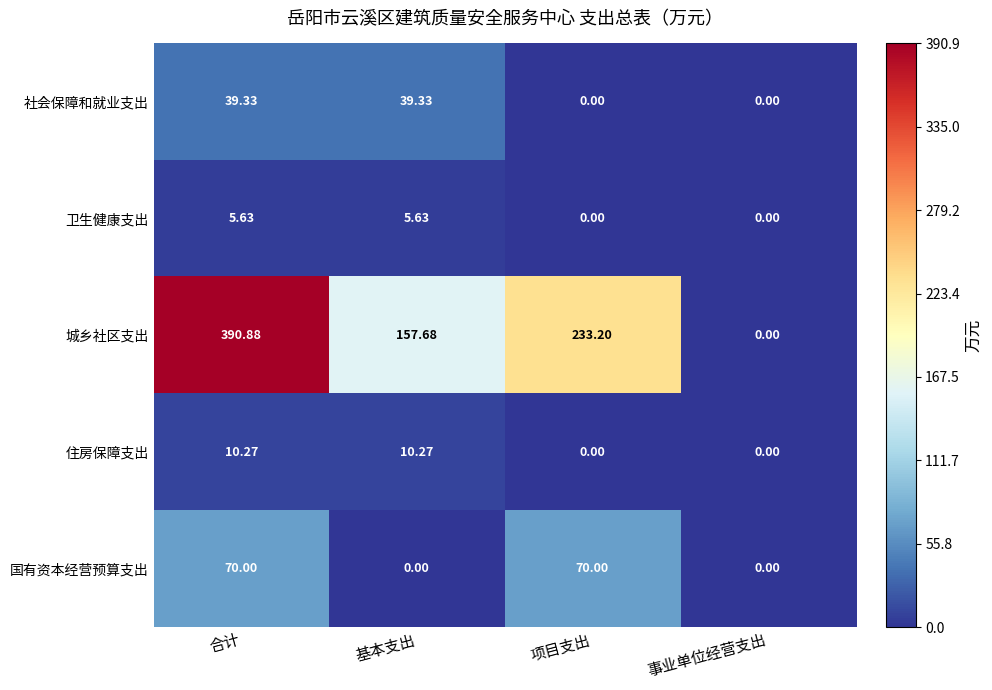

At which label does 卫生健康支出 first exceed 5?

合计